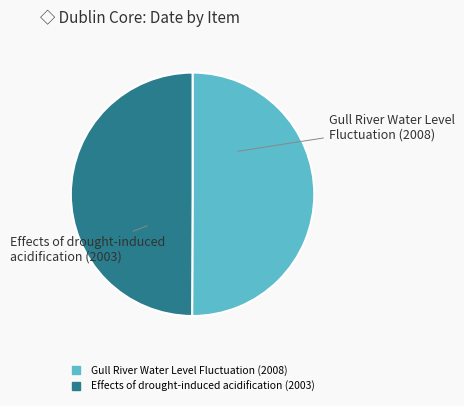

How many segments does this pie chart have?

2